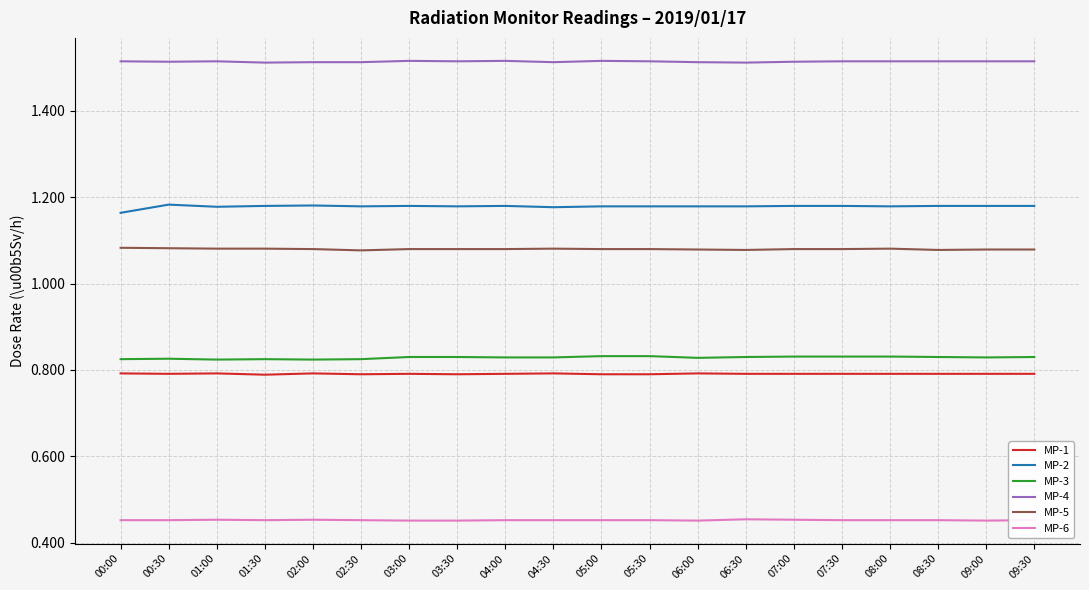

True or false: MP-3 and MP-1 cross at least once.

False